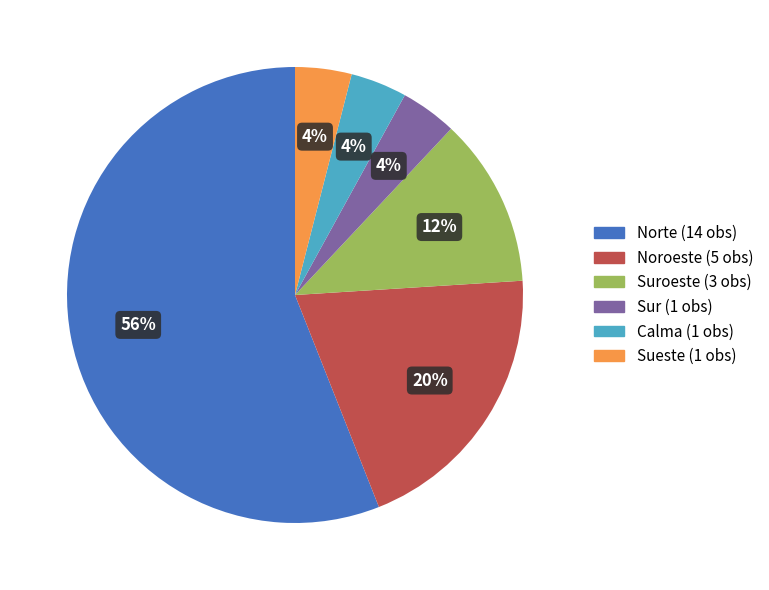

Does any single category account for the majority?

Yes